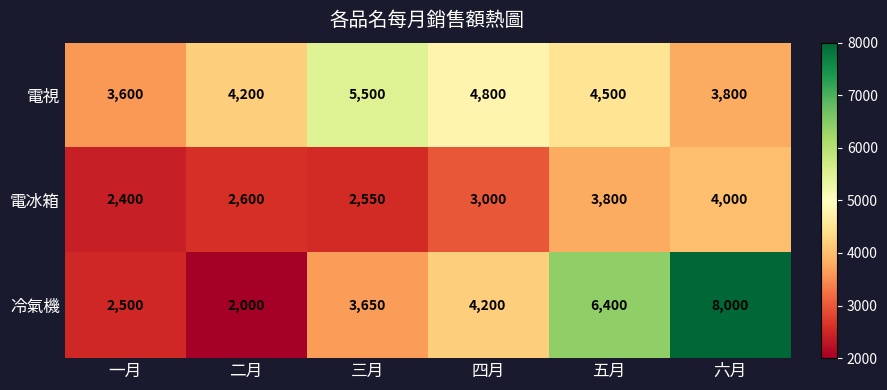

What is the minimum value shown in the chart?

2000